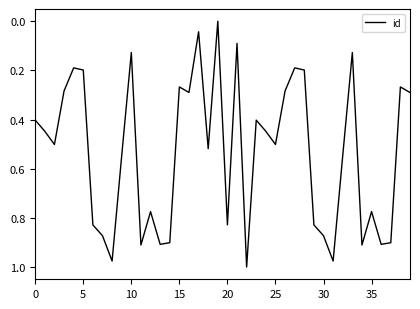

What is the difference between the second highest and second lowest values?

0.9